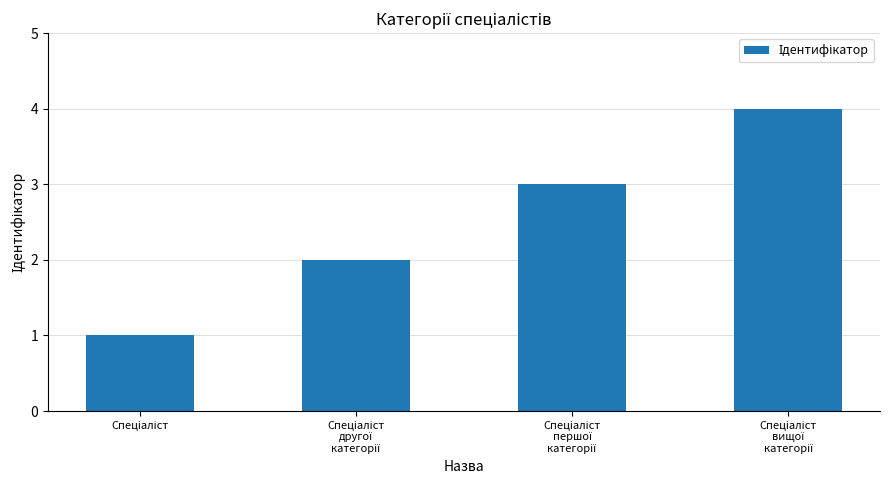

How many distinct data groups are displayed?

1